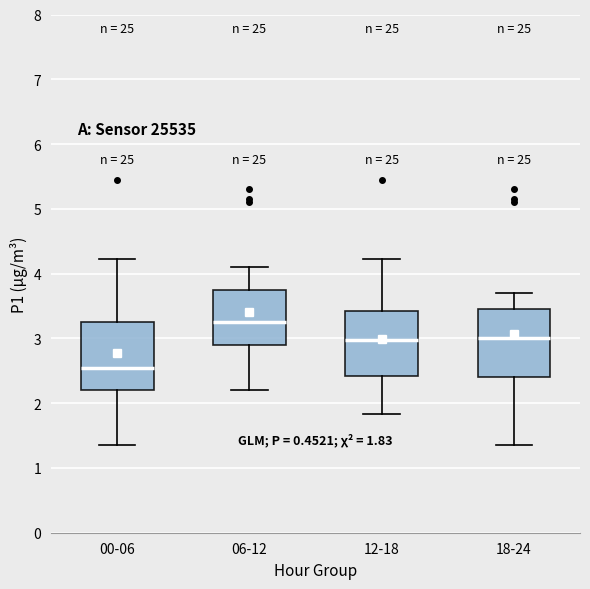

Which box has the highest median line?

06-12